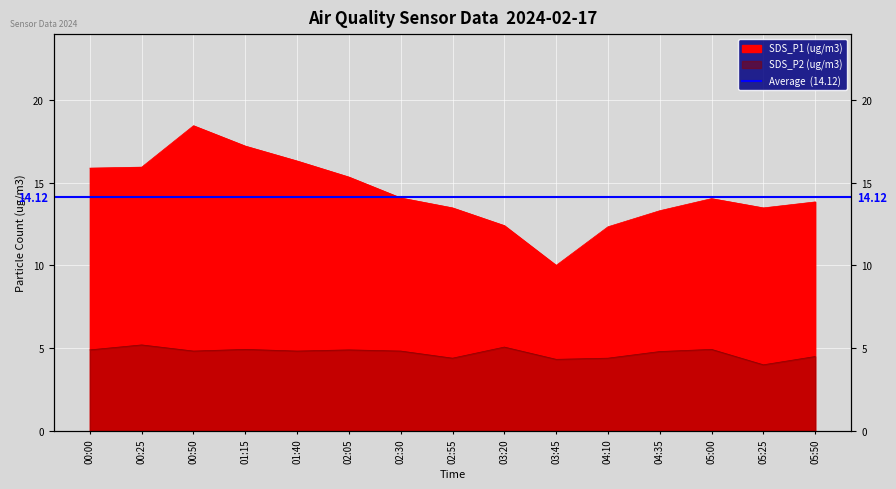

What is the difference between the second highest and minimum values in the SDS_P1 series?

7.2